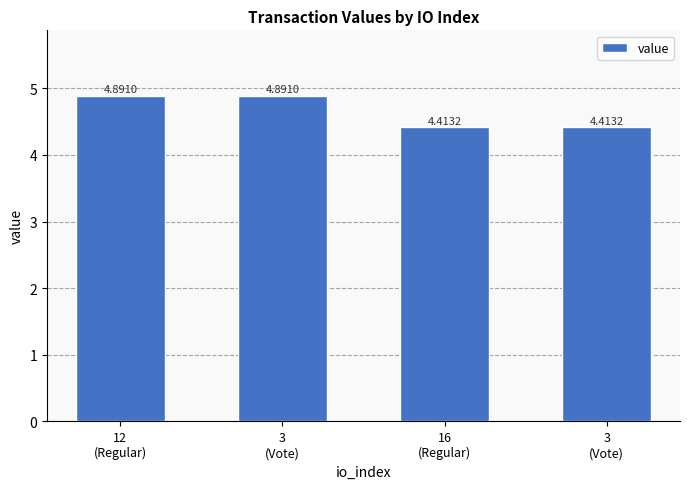

At which category does the chart reach its peak across all series?

12
(Regular)